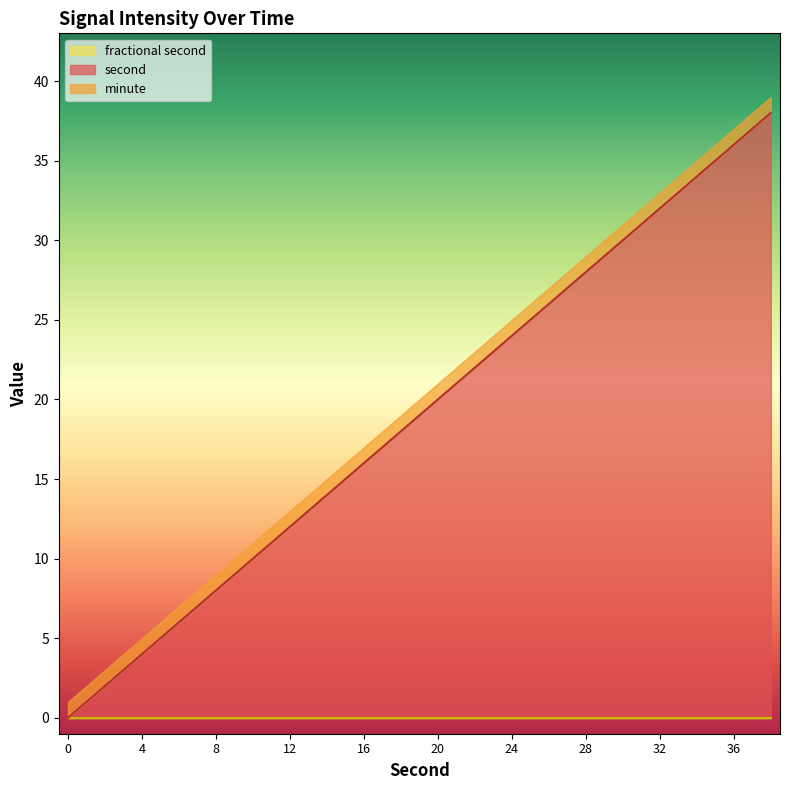

Between 4 and 14, which is larger?

14